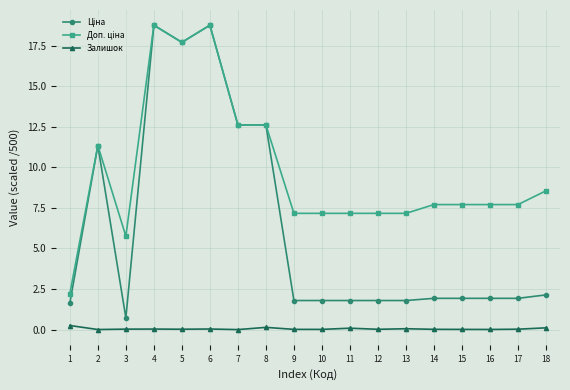

True or false: Залишок has more than 0 points higher than both neighbors.

True